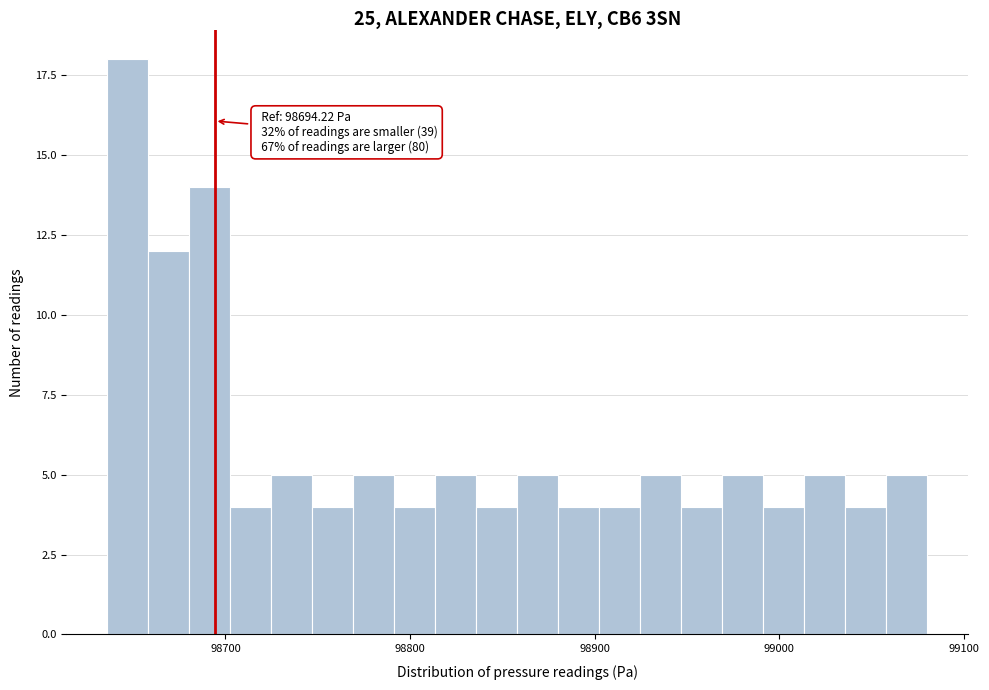

Read against the x-axis, roughly where is the centre of the tallest bar?

98650